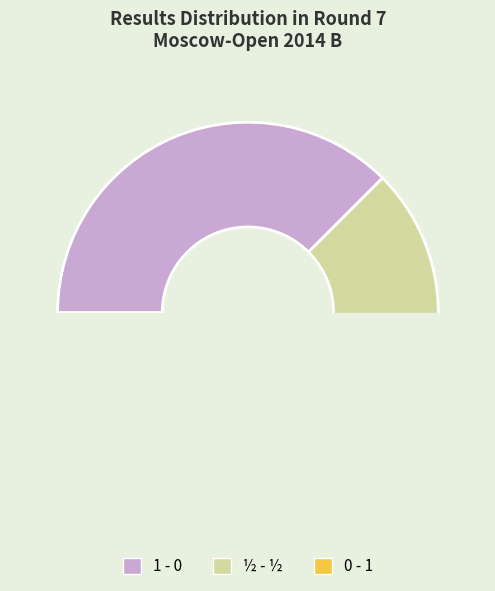

How many slices are in this pie chart?

3